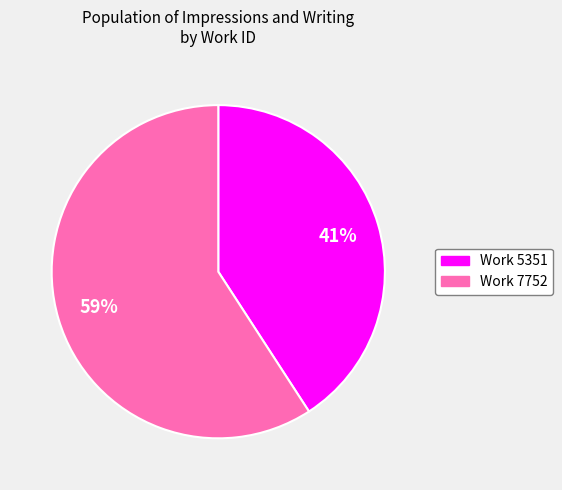

To the nearest percent, what is the combined percentage of Work 7752 and Work 5351?

100%